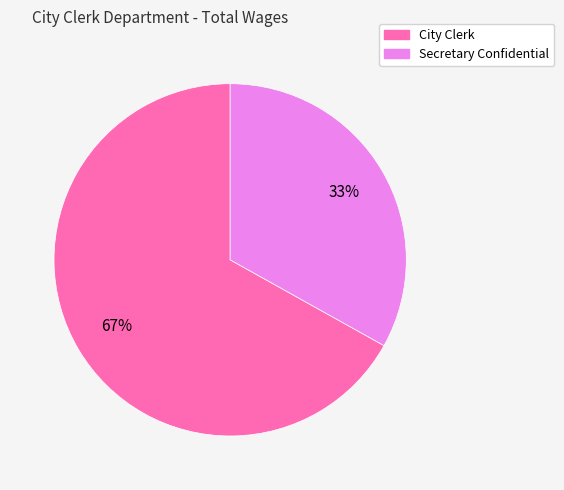

True or false: Secretary Confidential accounts for 33% of the total.

True